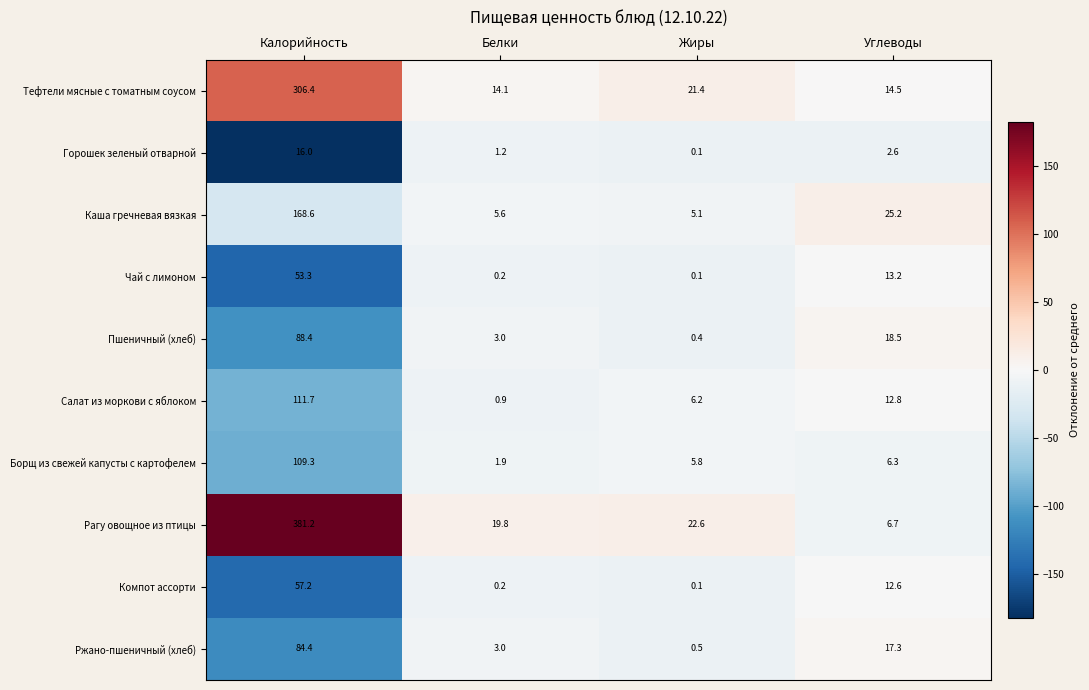

At how many categories does at least one series exceed 17?

4